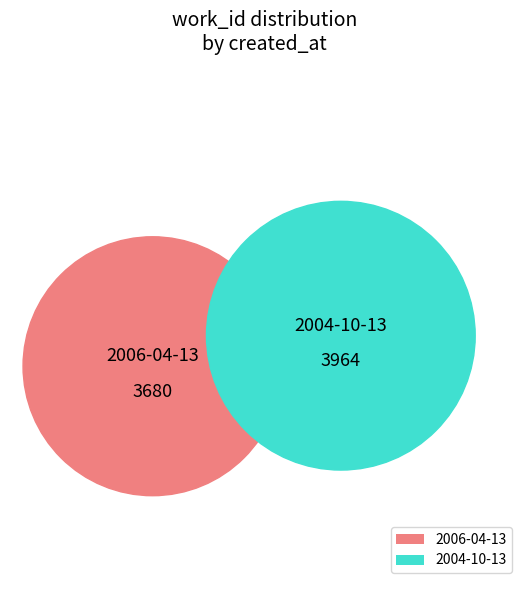

True or false: 2004-10-13 accounts for 46% of the total.

False